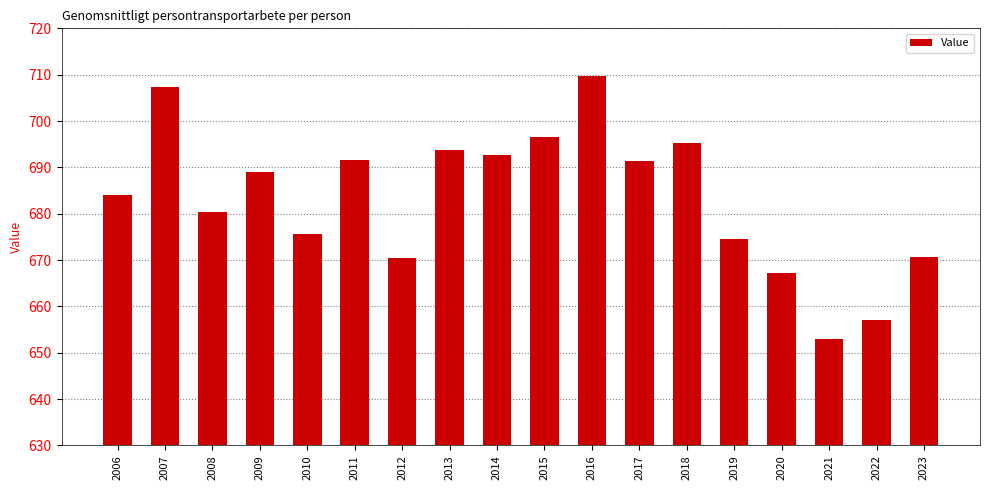

The chart shows a value of 1121.8 at 2019. True or false?

False